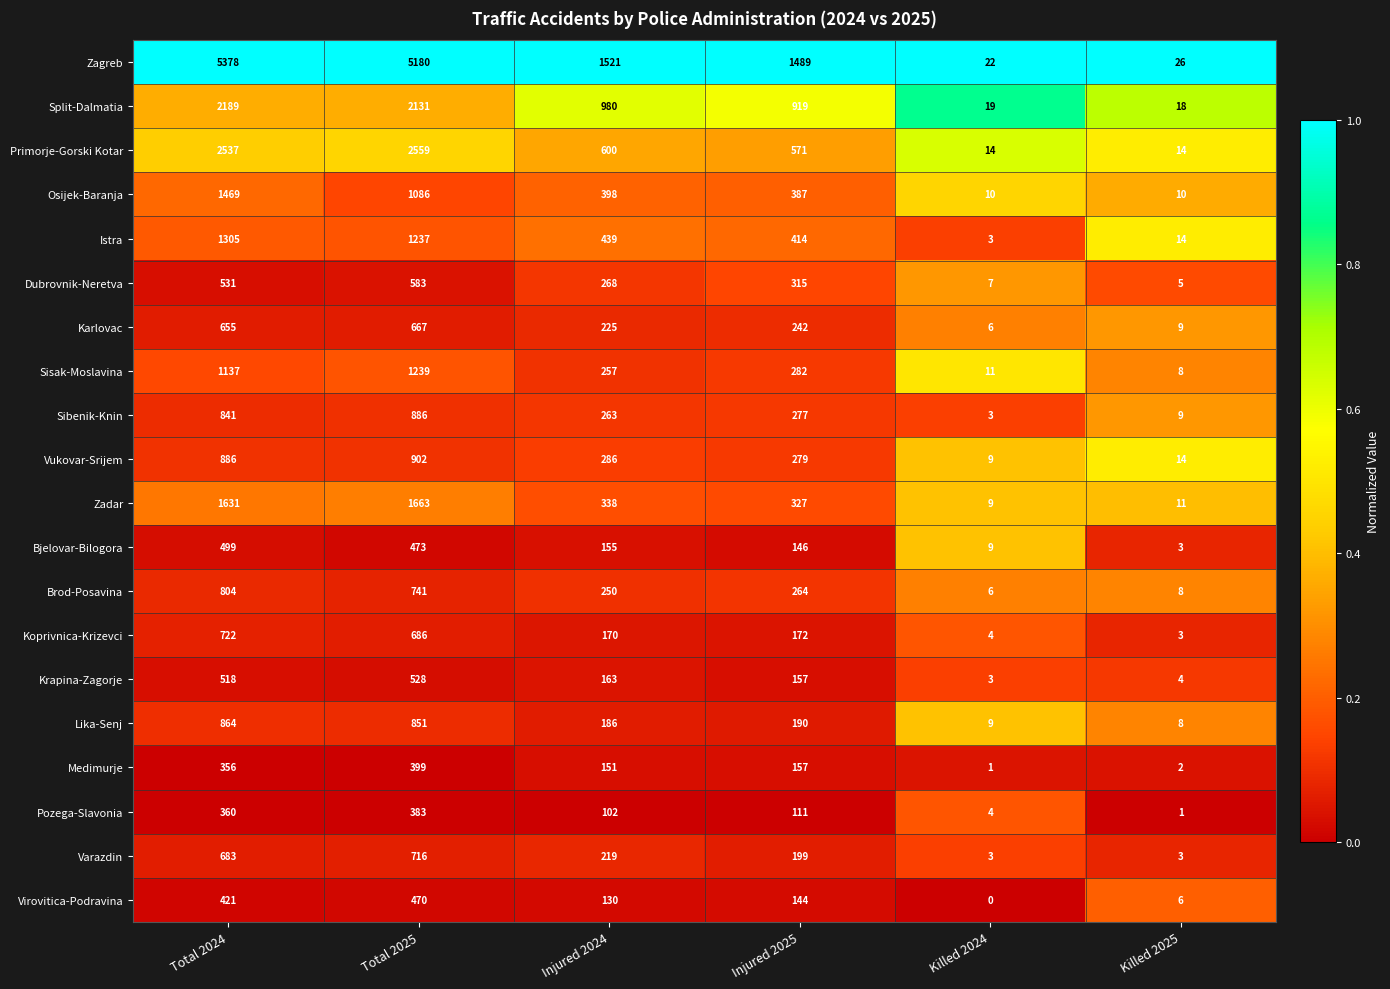

Is it true that Osijek-Baranja equals 265 at Injured 2025?

False